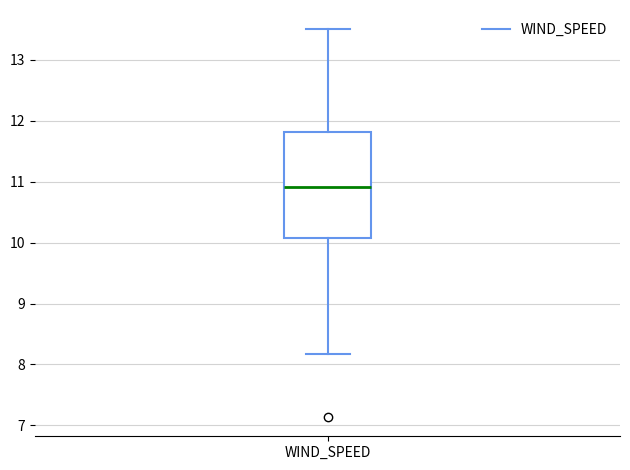

Transcribe this box plot: give where the median line is, the range the box spans, and where the two whiskers end, as read against the y-axis. The values are not printed on the chart, so give them approximately, as read against the axis.

median 10.9, box 10.1 to 11.8, whiskers 8.2 to 13.5